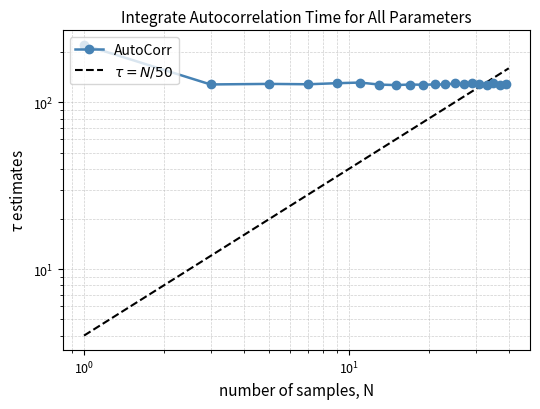

Reading right to left, extract all data points from this chart.

128.2	127.9	131.1	127.7	129.4	130.5	128.1	129.7	127.9	128.0	127.5	127.9	126.9	127.7	131.4	130.2	128.3	129.0	128.0	221.0